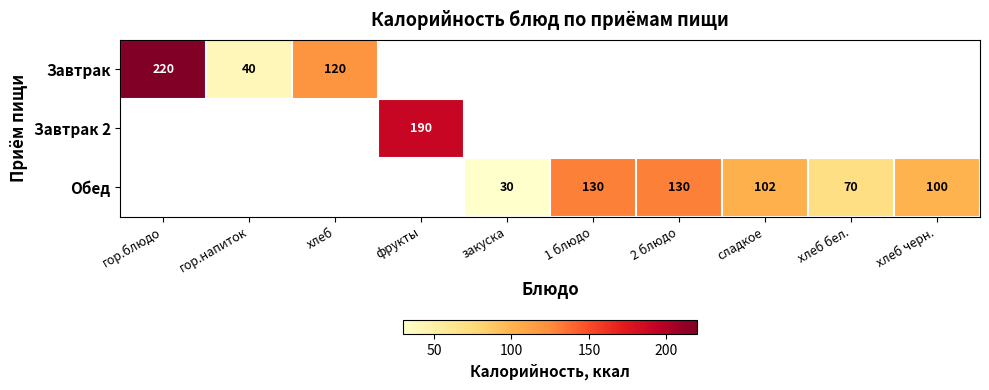

The value of Обед at хлеб бел. is 70. True or false?

True